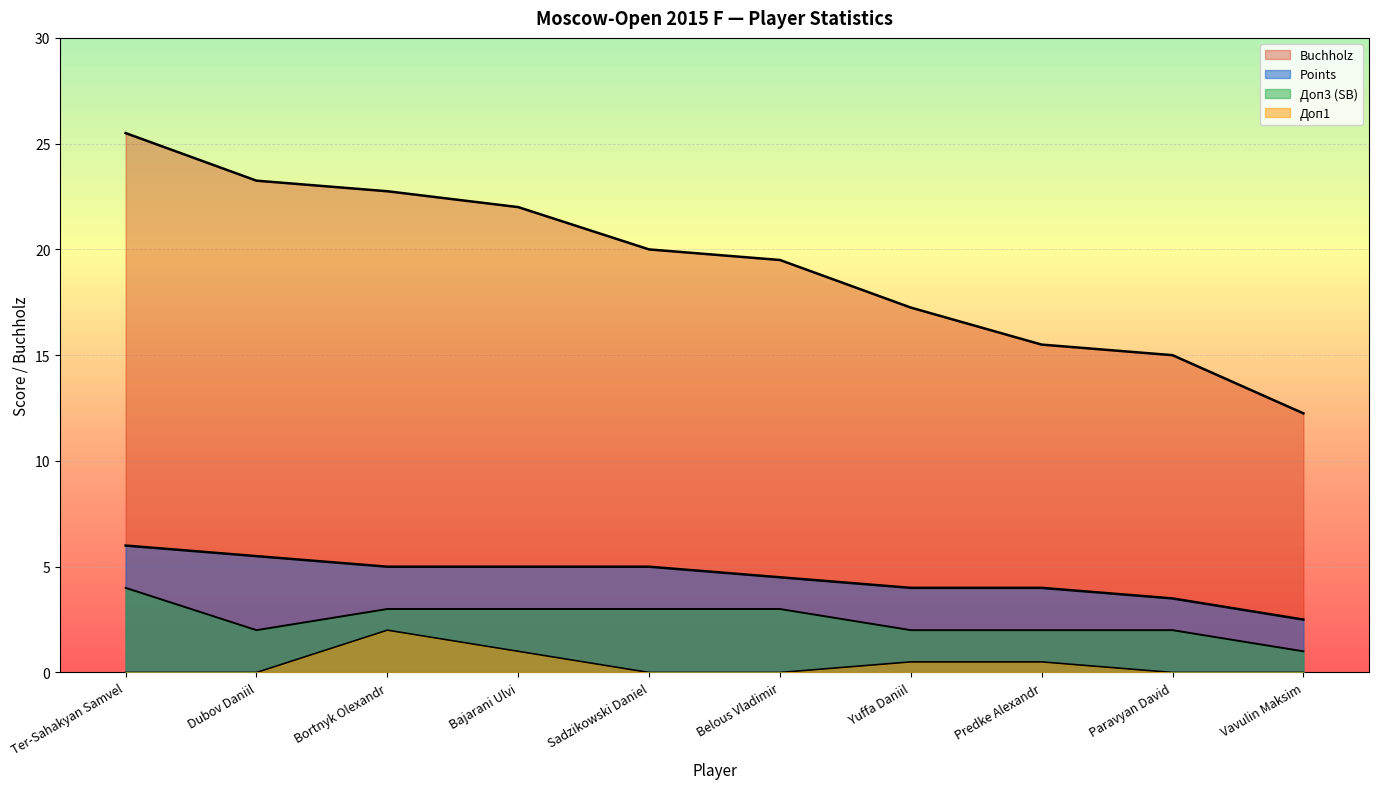

Reading left to right, extract all data points from this chart.

Points: 6.0	5.5	5.0	5.0	5.0	4.5	4.0	4.0	3.5	2.5
Buchholz: 25.5	23.2	22.8	22.0	20.0	19.5	17.2	15.5	15.0	12.2
Doп1: 0.0	0.0	2.0	1.0	0.0	0.0	0.5	0.5	0.0	0.0
Doп3: 4.0	2.0	3.0	3.0	3.0	3.0	2.0	2.0	2.0	1.0